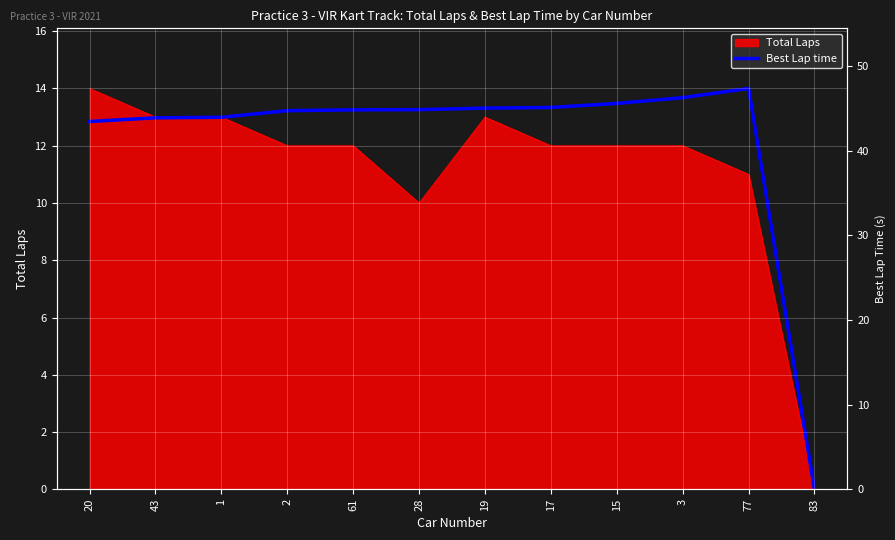

Which category has the highest value across all series?

77